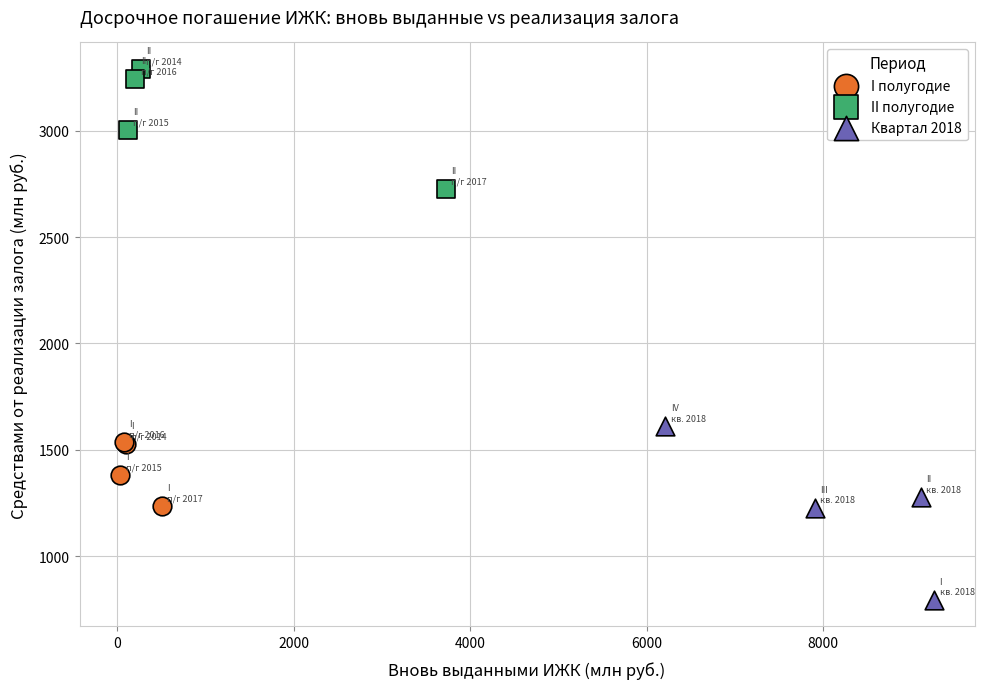

What are all the series names shown in the legend?

I полугодие, II полугодие, Квартал 2018